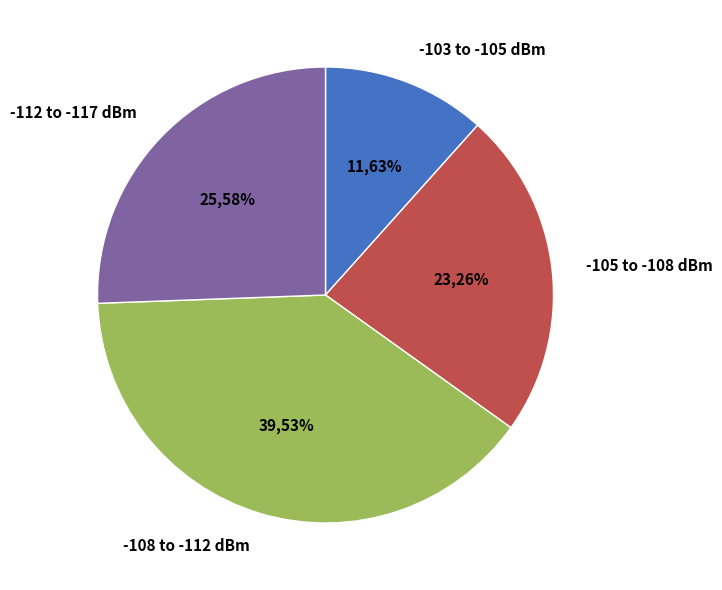

Count the number of slices in the pie.

4